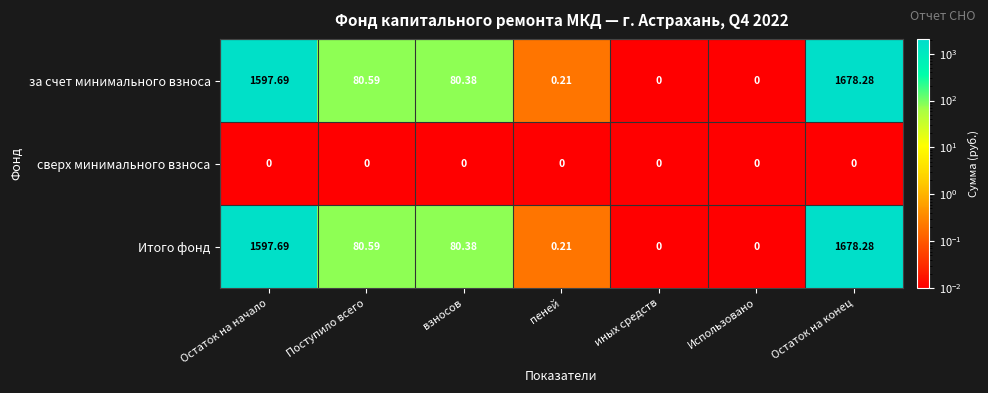

At which label does Итого фонд reach its peak?

Остаток на конец